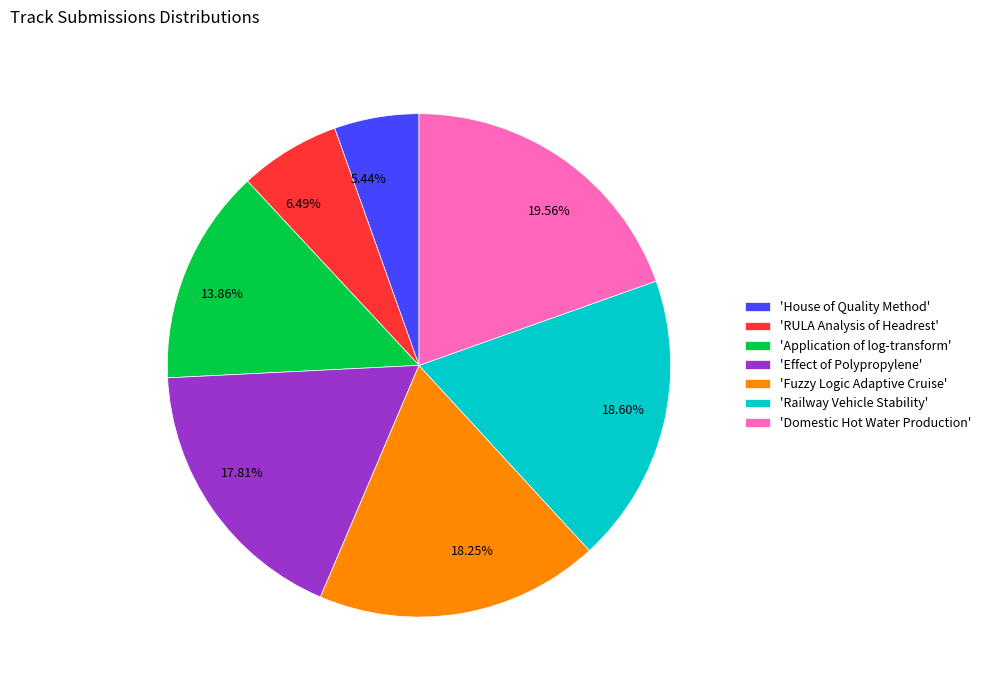

To the nearest percent, what is the average slice percentage?

14%